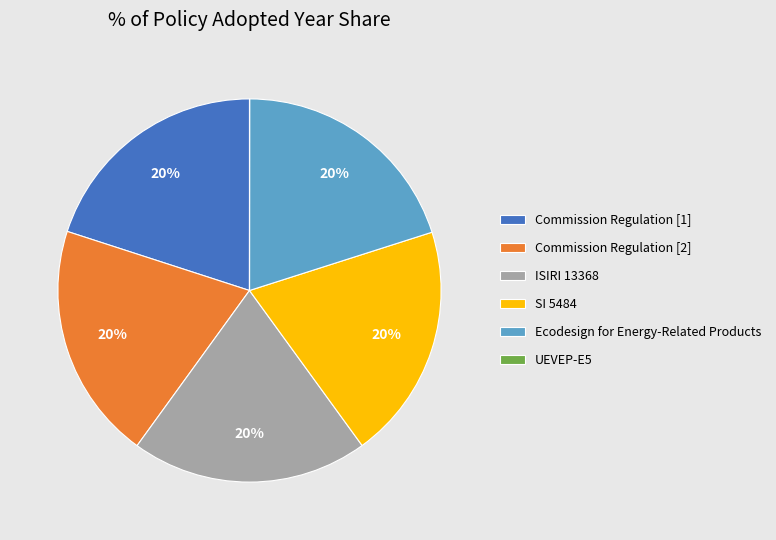

Is it true that SI 5484 is 14% of the pie?

False